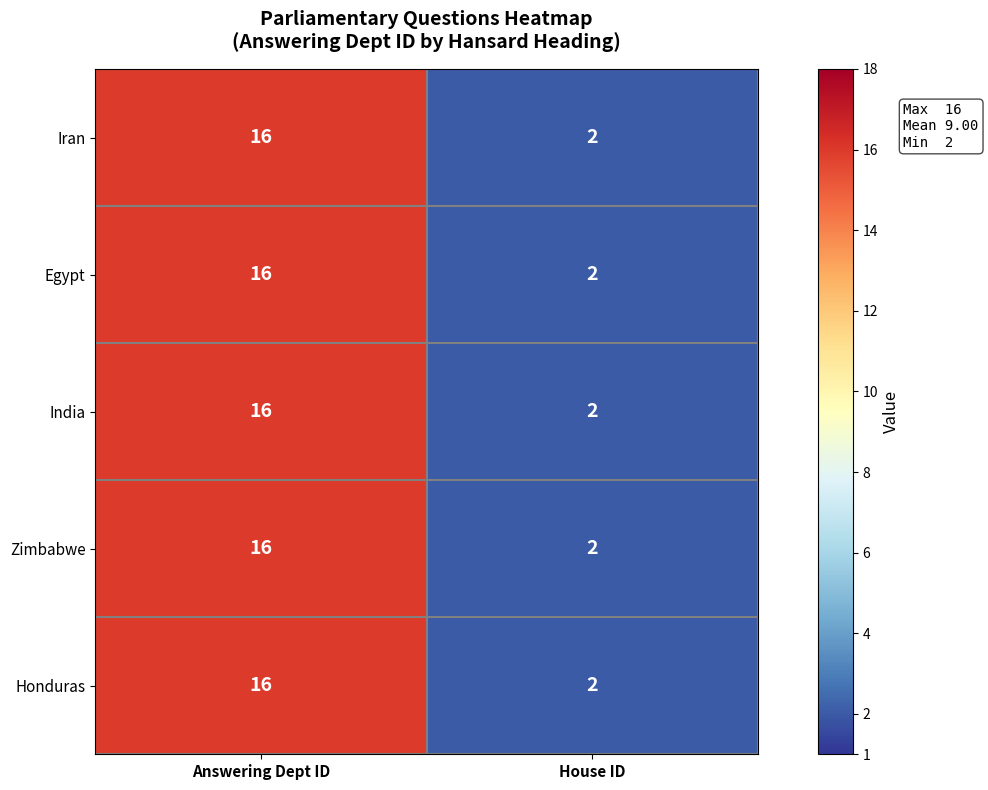

Is the value of Zimbabwe at Answering Dept ID greater than the value of India at House ID?

Yes